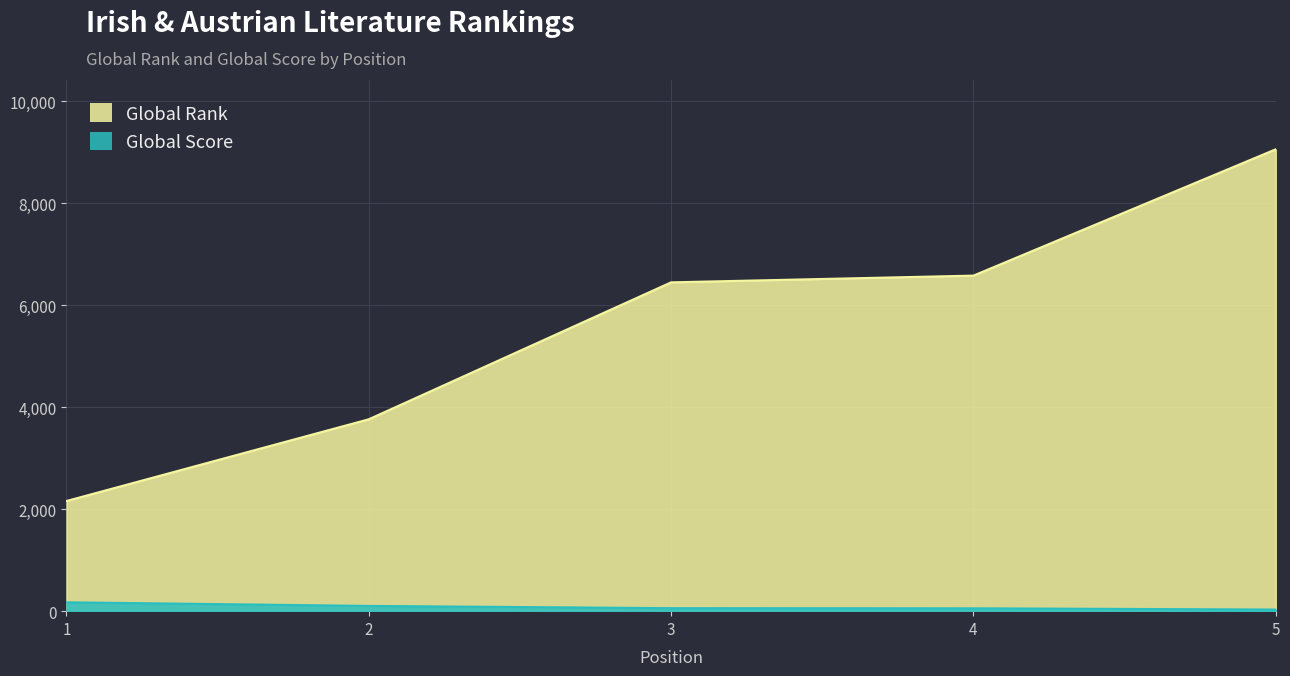

Rank the categories by Global Score value from lowest to highest.

5, 4, 3, 2, 1